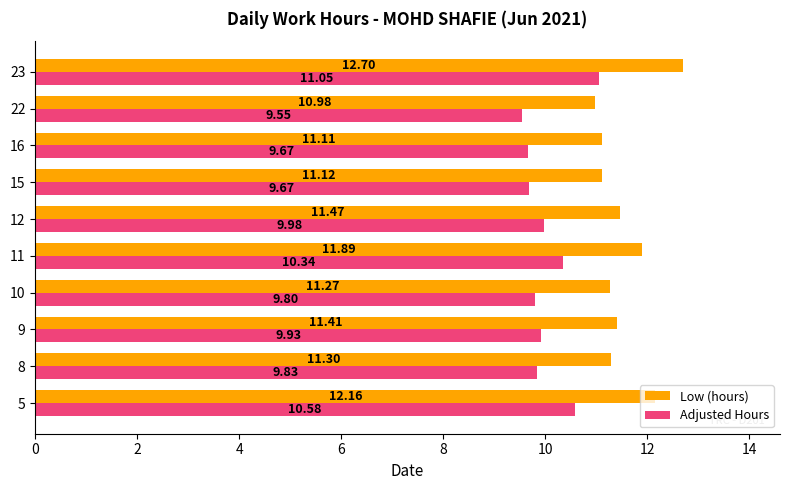

What is the spread (max minus min) of values at 15?

1.4